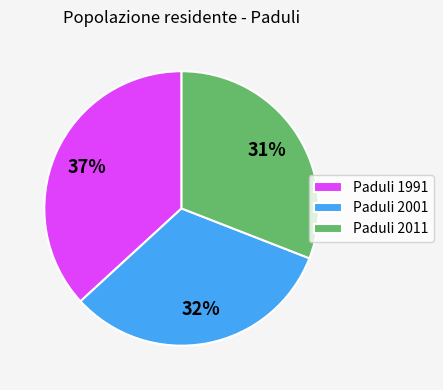

The Paduli 2011 slice represents 22% of the pie. True or false?

False